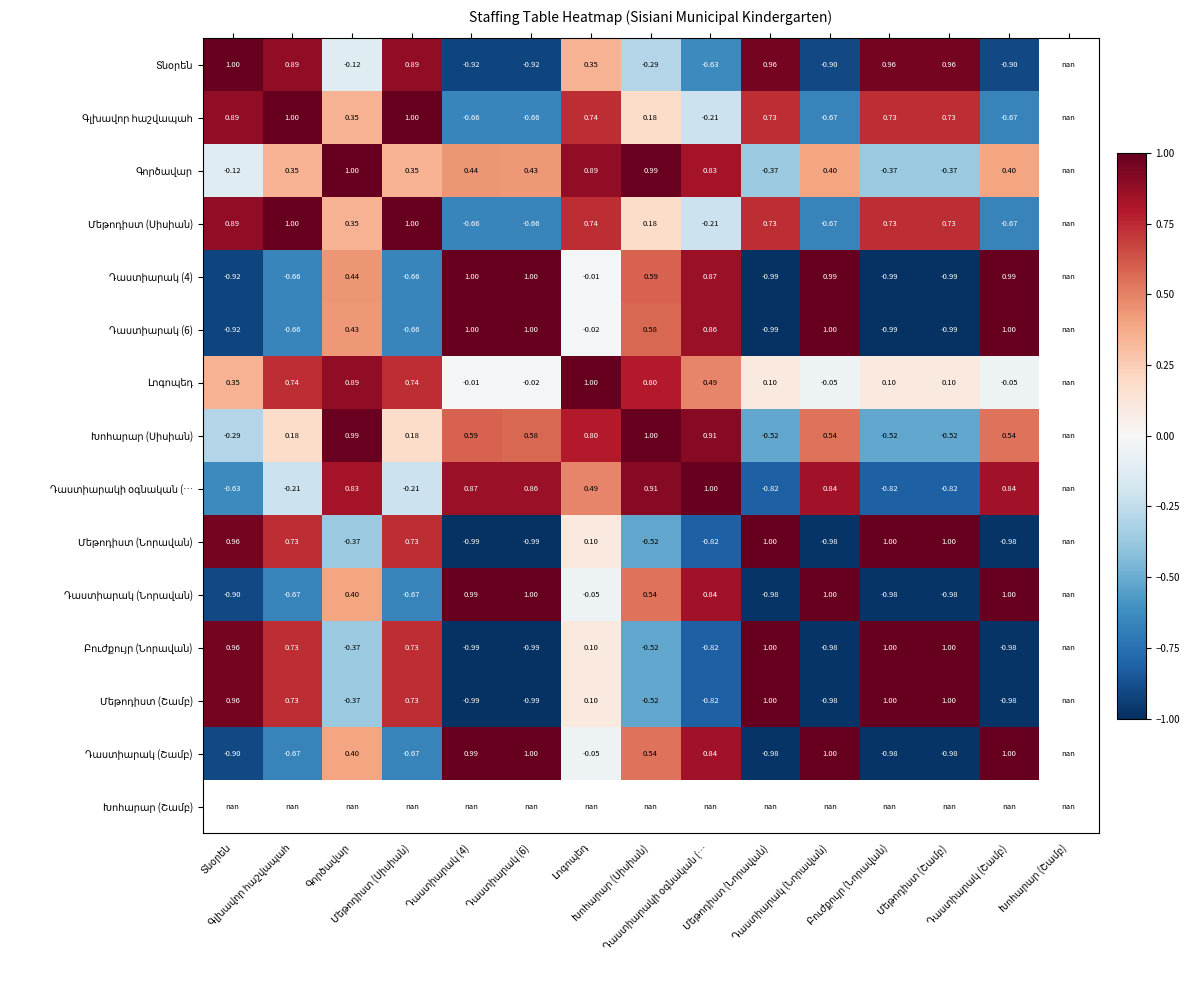

At which label does Խոհարար (Սիսիան) reach its minimum?

Մեթոդիստ (Նորավան)